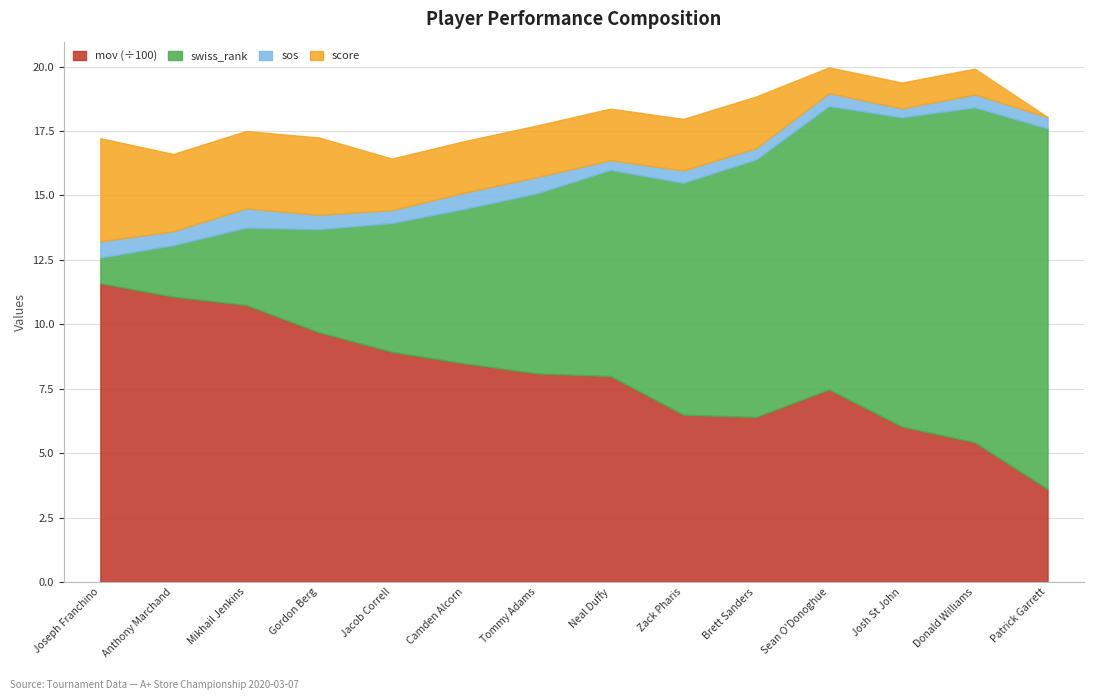

Rank the series at Camden Alcorn from highest to lowest value.

mov, swiss_rank, score, sos